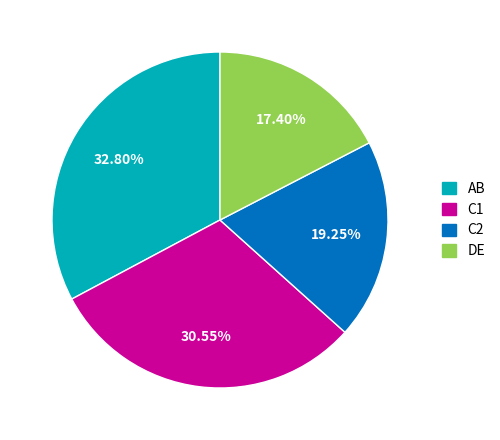

Is there any slice that represents more than half of the pie?

No